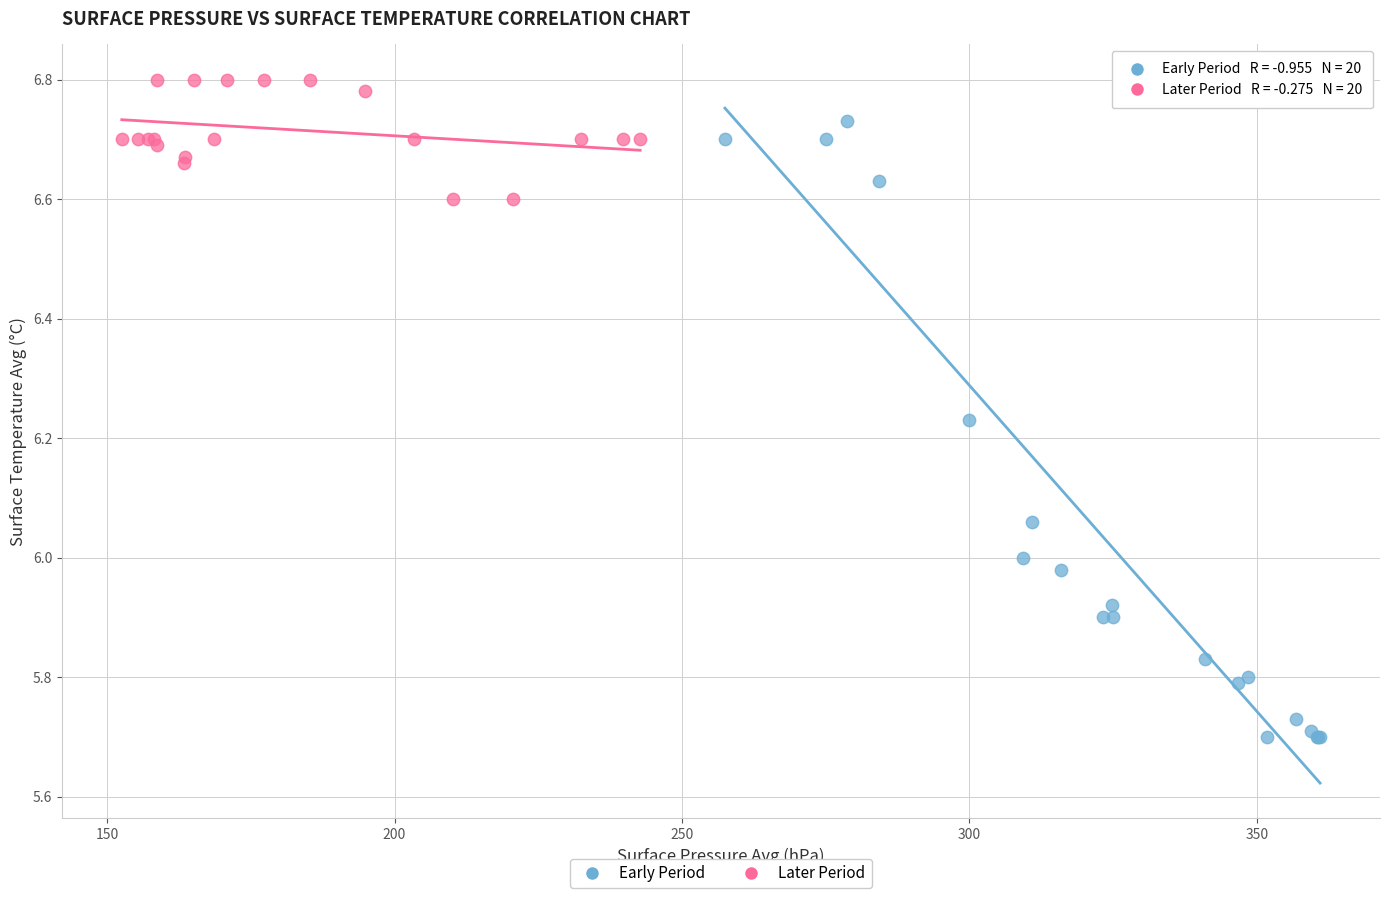

Which series reaches the minimum Y coordinate?

Early Period